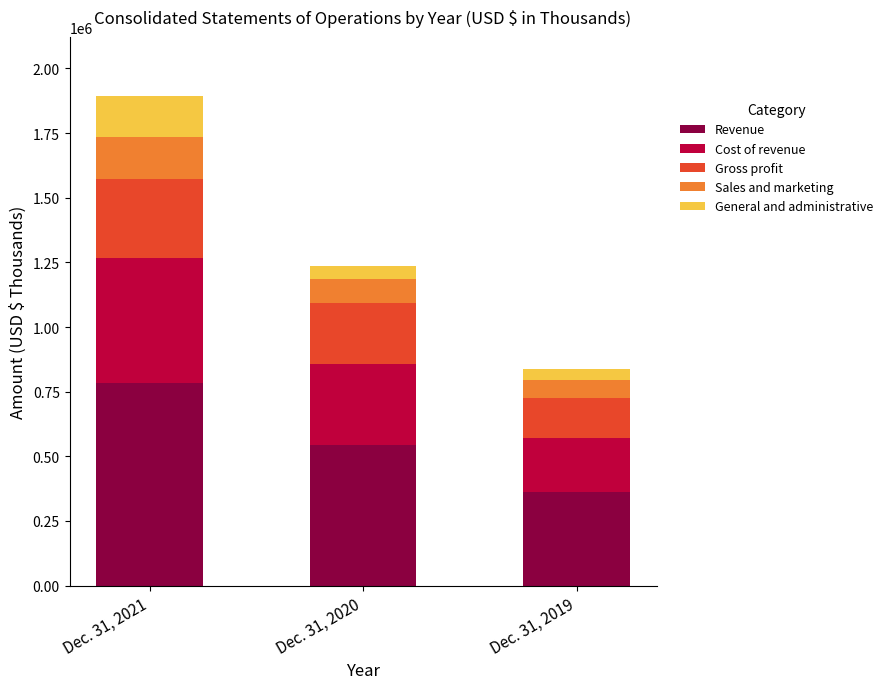

How many bars are there in total?

3